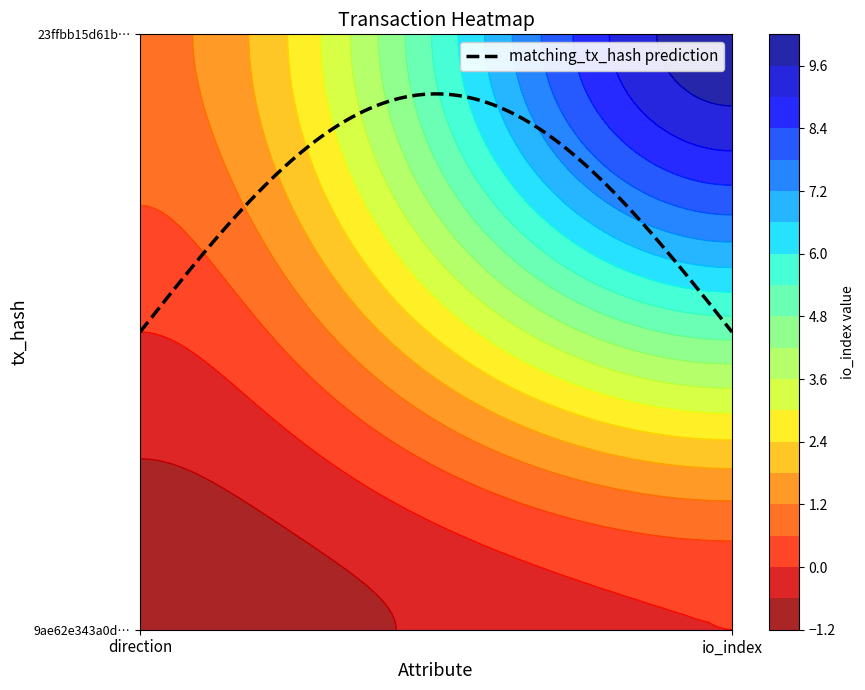

Reading left to right, list all the values displayed in this chart.

9ae62e343a0d4db3cd6a4fdba29be80fbc80d35: 0=-1	1=0
23ffbb15d61b26739908577da7d909a17f1c414: 0=1	1=10